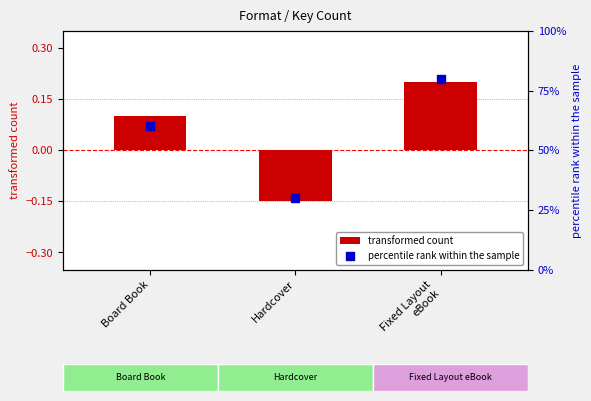

Which series has the widest spread of Y values?

percentile rank within the sample